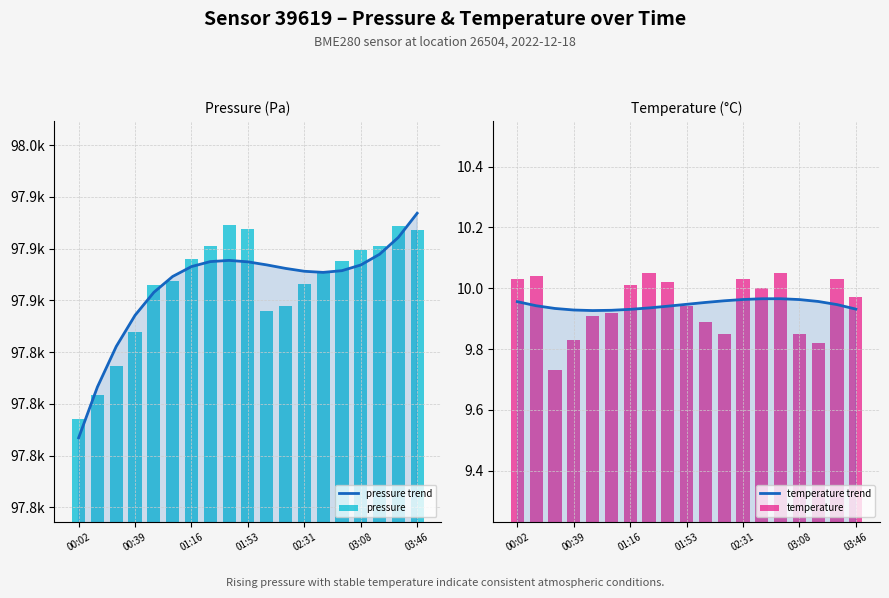

Reading left to right, extract all data points from this chart.

pressure trend: 97808.6	97833.2	97852.7	97867.8	97878.9	97886.5	97891.3	97893.7	97894.3	97893.6	97892.1	97890.4	97889.0	97888.5	97889.3	97892.0	97897.2	97905.4	97917.0
pressure: 97817.8	97829.1	97843.5	97859.5	97882.6	97884.3	97895.1	97901.0	97911.6	97909.3	97869.7	97872.5	97882.9	97888.2	97894.1	97899.3	97901.2	97910.7	97909.2
temperature trend: 10.0	9.9	9.9	9.9	9.9	9.9	9.9	9.9	9.9	9.9	10.0	10.0	10.0	10.0	10.0	10.0	10.0	9.9	9.9
temperature: 10.0	10.0	9.7	9.8	9.9	9.9	10.0	10.1	10.0	9.9	9.9	9.8	10.0	10.0	10.1	9.8	9.8	10.0	10.0